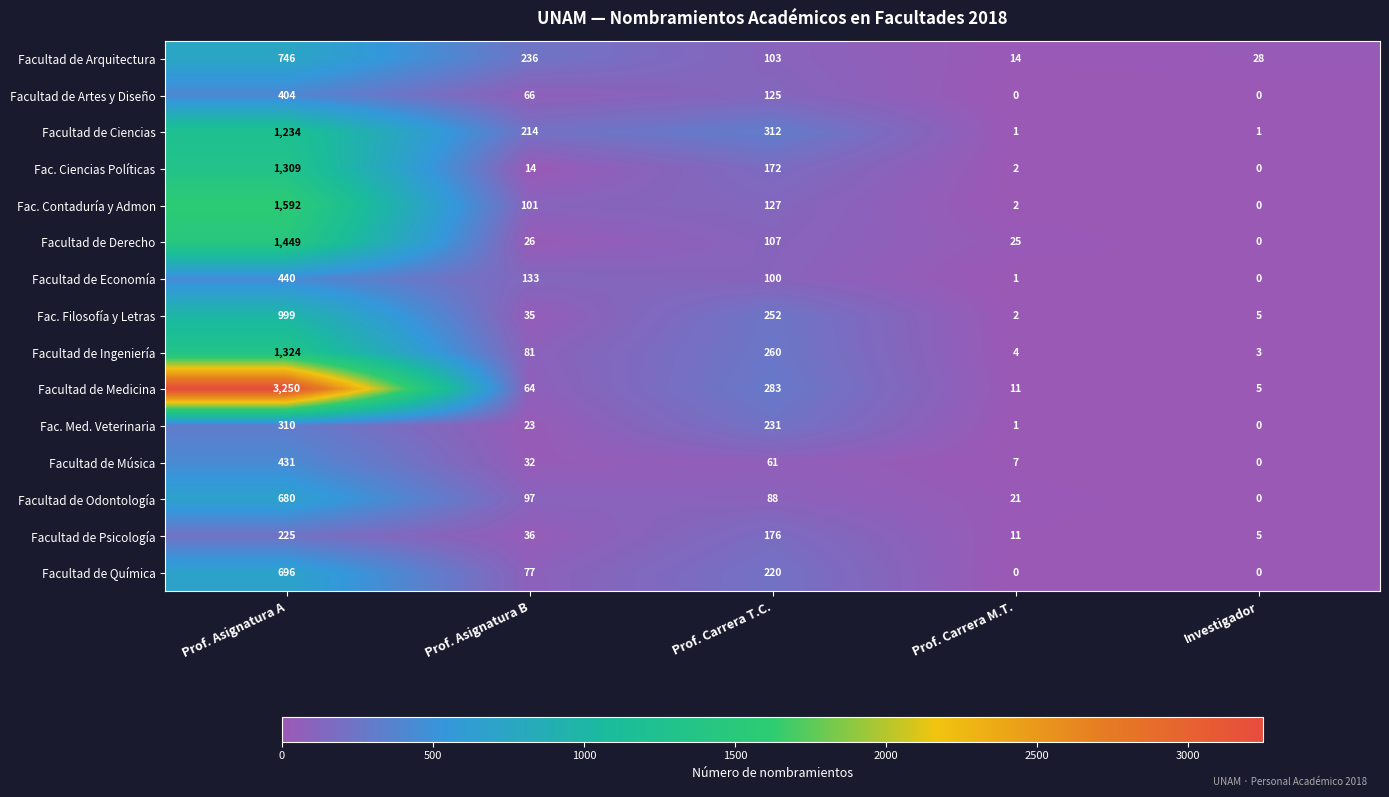

At which label does Facultad de Ciencias first exceed 214?

Prof. Asignatura A